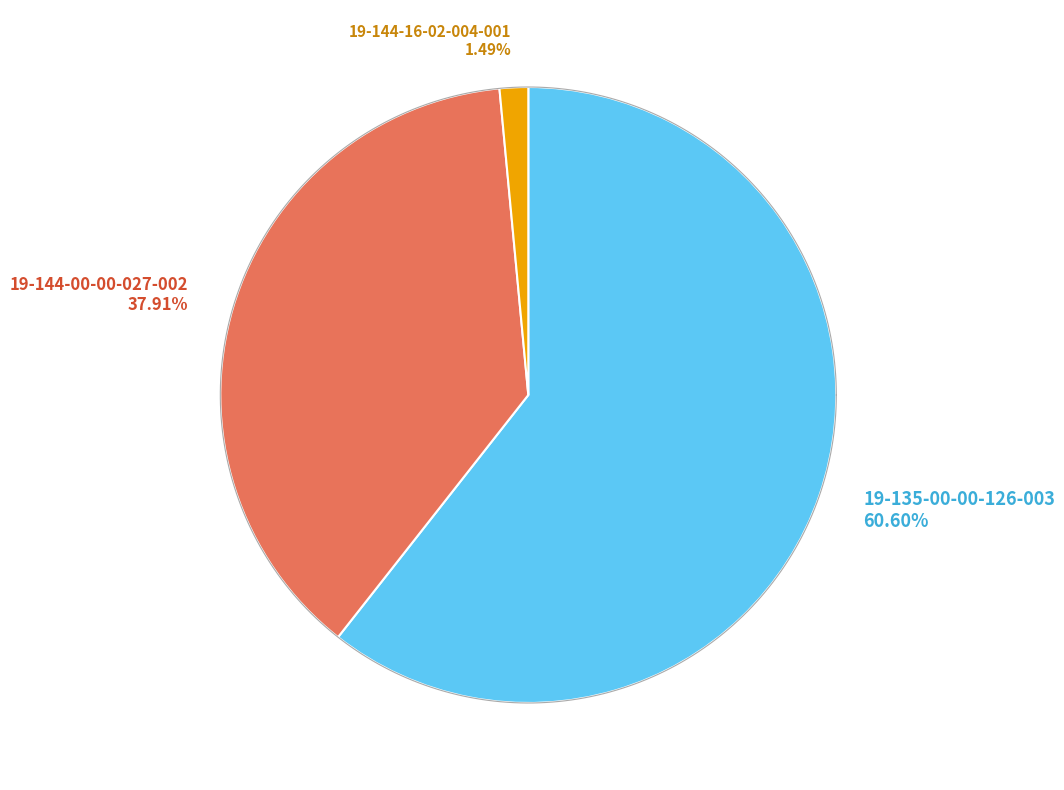

True or false: 19-144-00-00-027-002 accounts for 53% of the total.

False